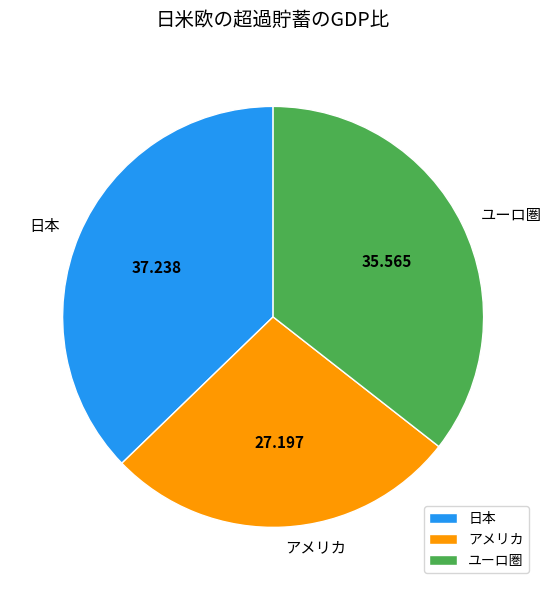

What is the largest slice in the pie chart?

日本